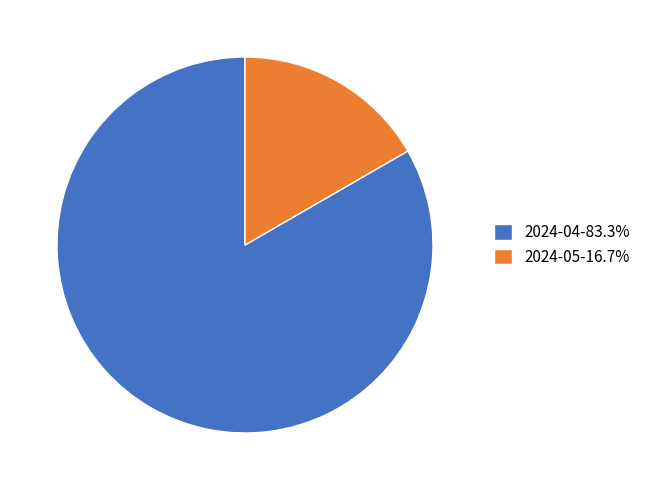

Combined, do 2024-04 and 2024-05 account for over 50%?

Yes